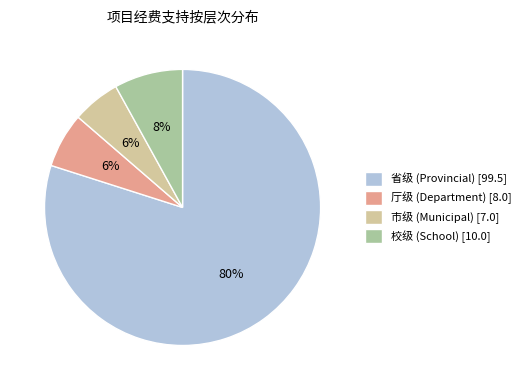

To the nearest percent, what is the average slice percentage?

25%